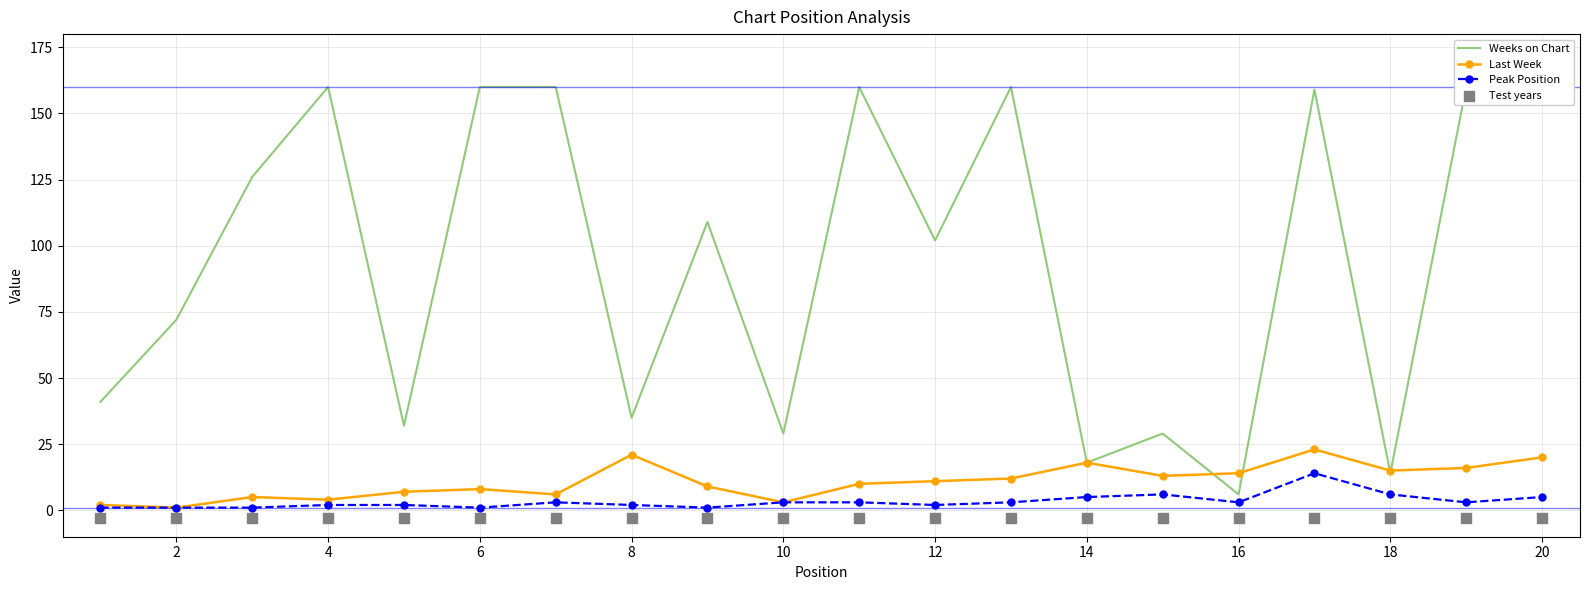

Which series contains the highest Y value?

Weeks on Chart